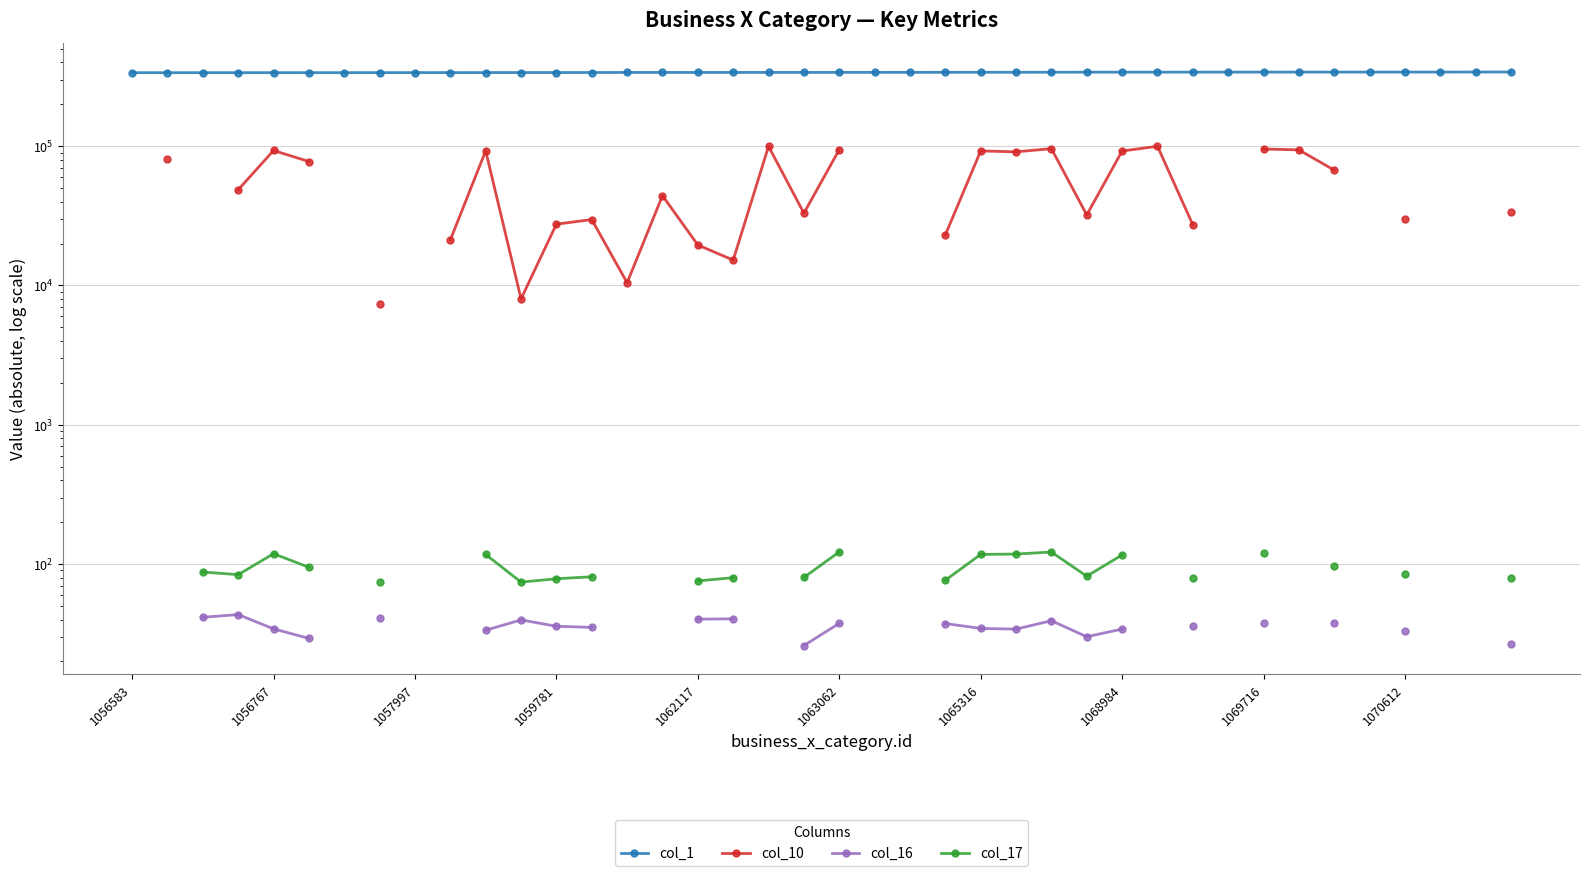

At how many categories does at least one series exceed 29811?

40